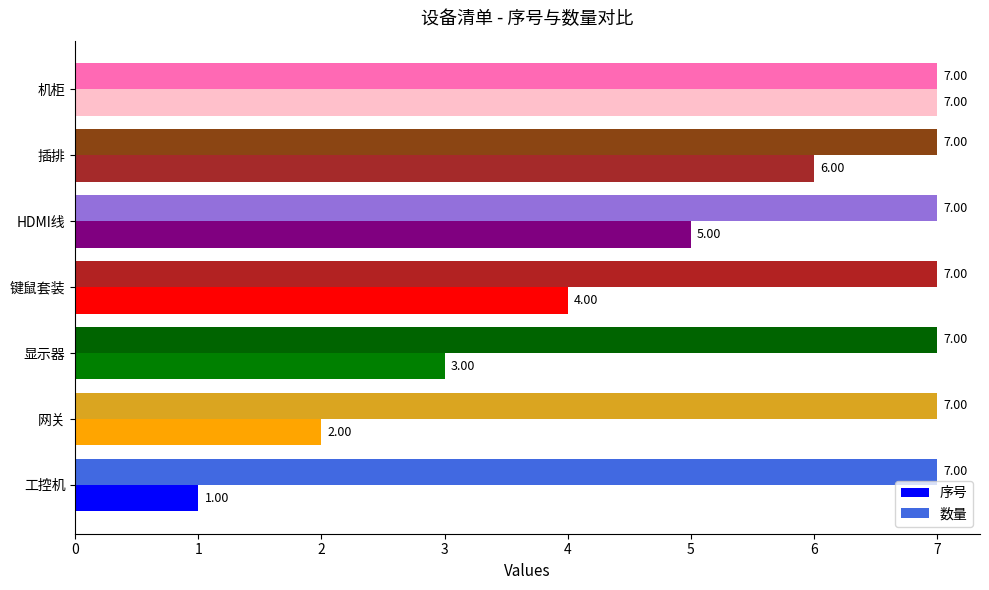

At which category is the sum across all series the highest?

机柜